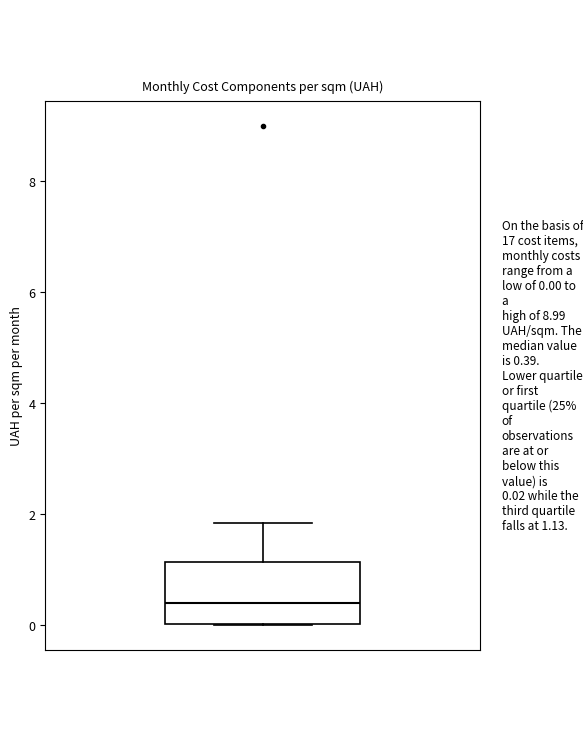

Read this box plot against the y-axis: the position of the median line, the range covered by the box, and the ends of both whiskers. The values are not printed on the chart, so give them approximately, as read against the axis.

median 0.4, box 0.0 to 1.2, whiskers 0.0 to 1.8